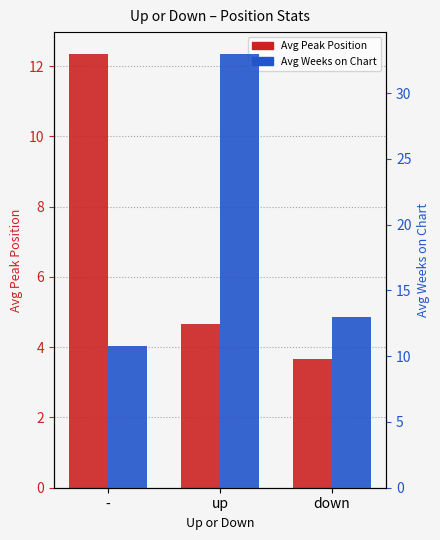

Reading right to left, transcribe all the data shown in this chart.

Avg Peak Position: down=3.7	up=4.7	-=12.3
Avg Weeks on Chart: down=13.0	up=33.0	-=10.8